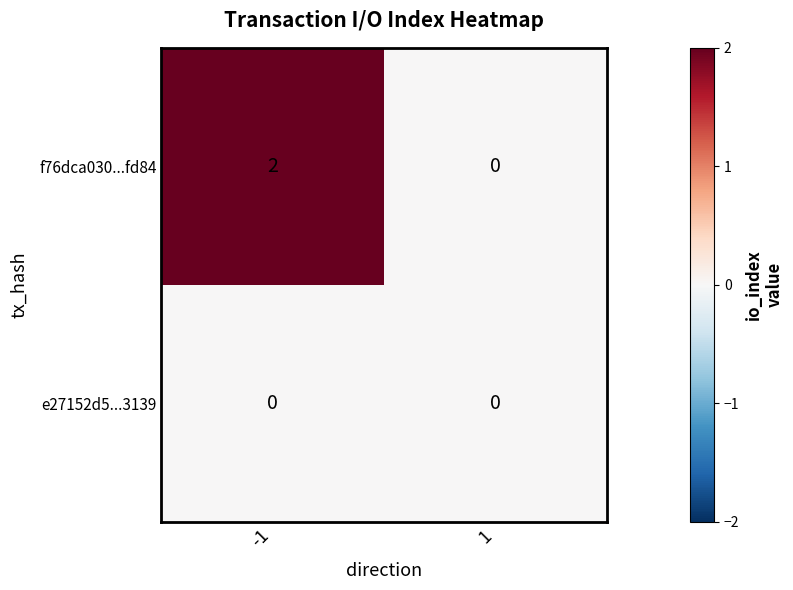

At which category is the sum across all series the highest?

-1